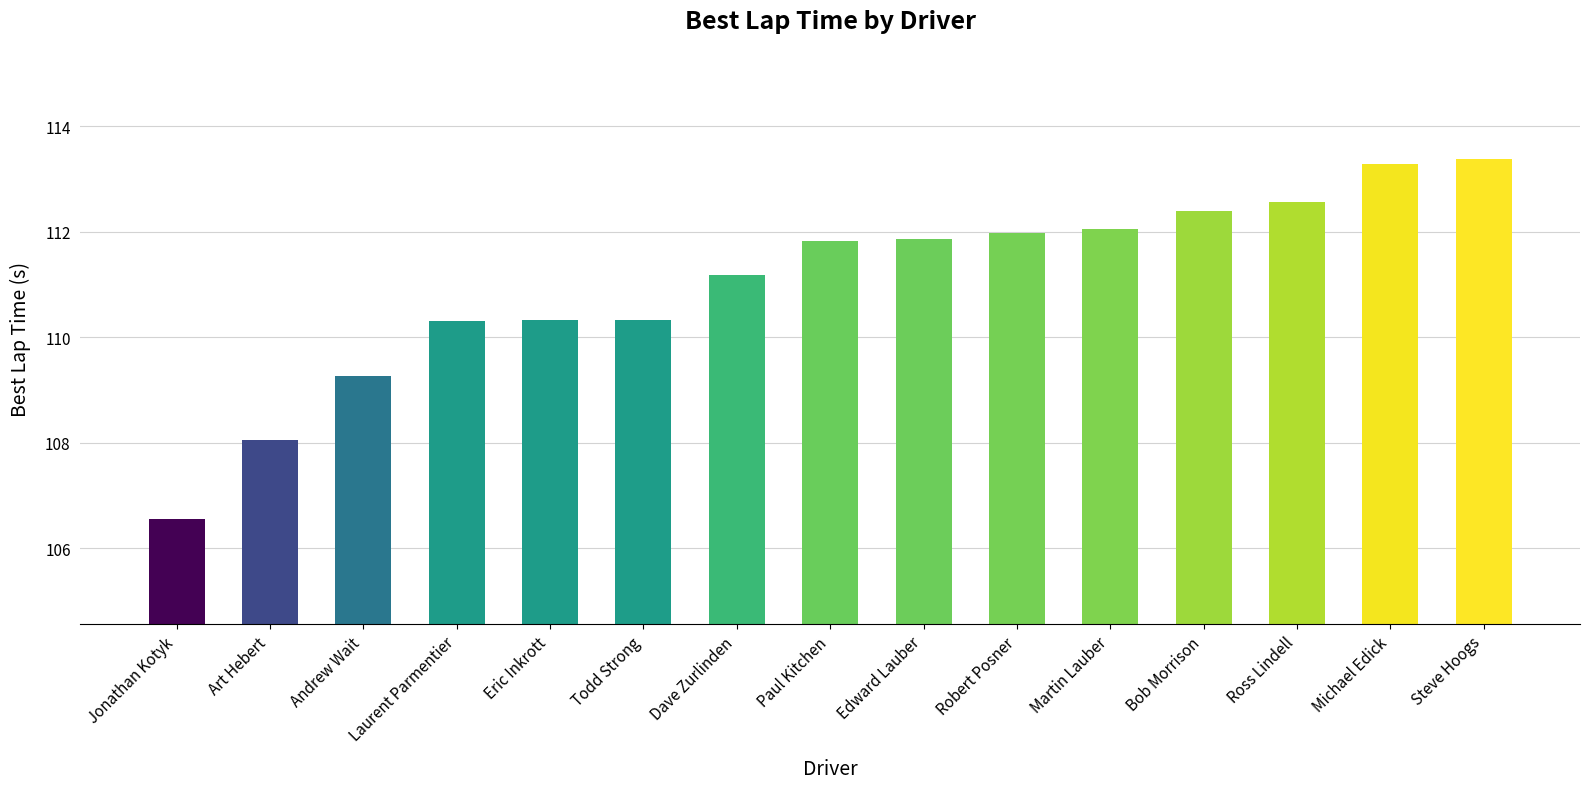

What is the ratio of the value at Jonathan Kotyk to the value at Andrew Wait?

1.0